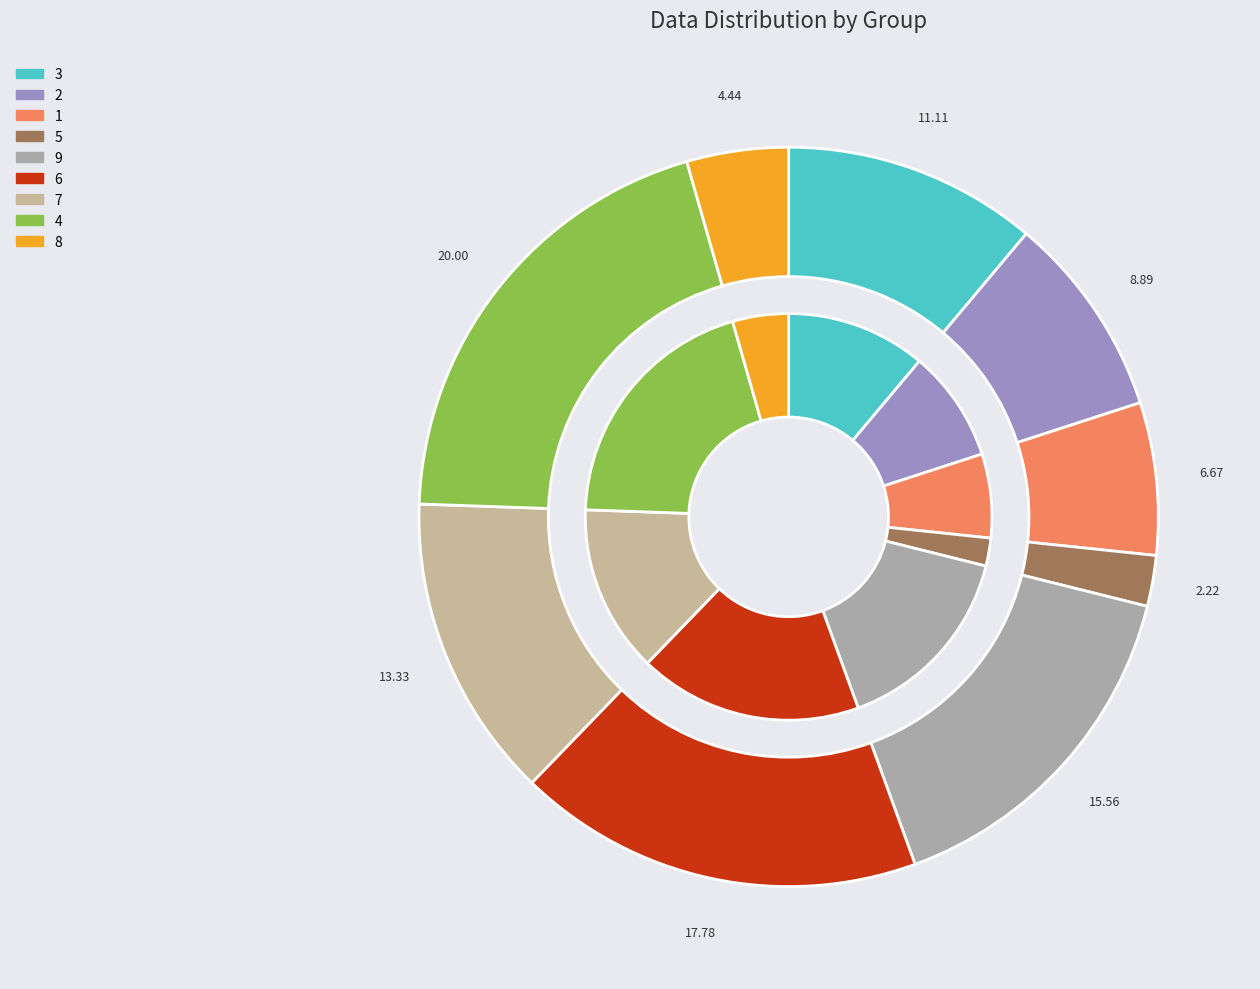

How many segments does this pie chart have?

9